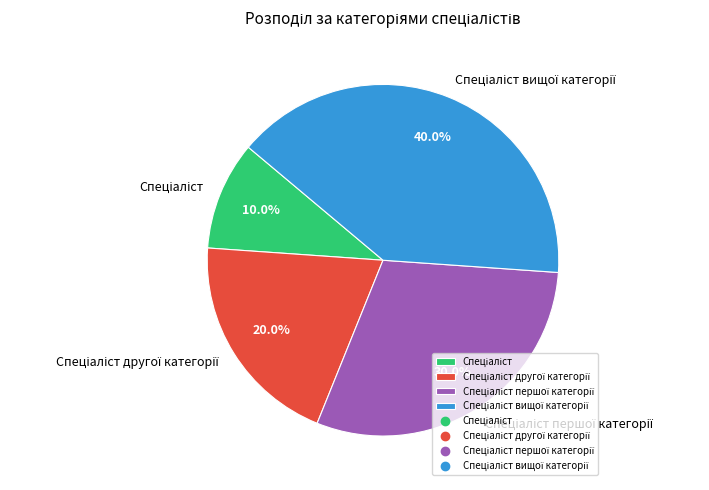

Count the number of slices in the pie.

4